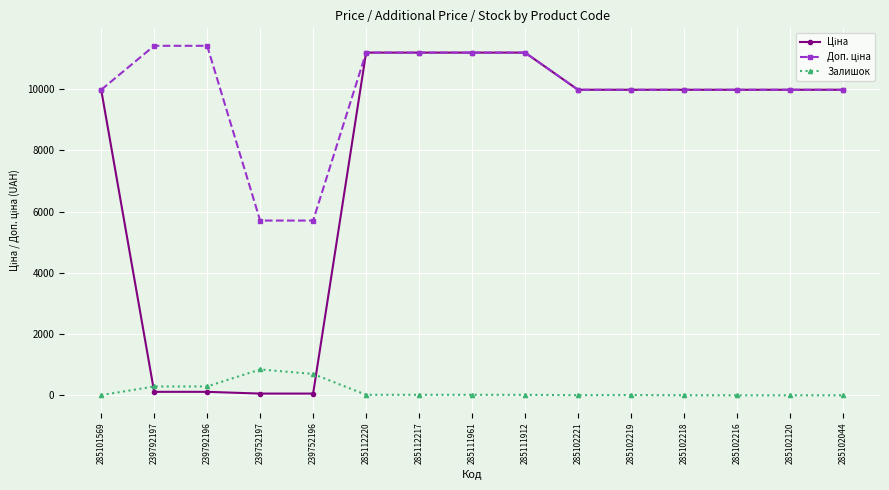

The Залишок series shows 698.0 at 239752196. True or false?

True